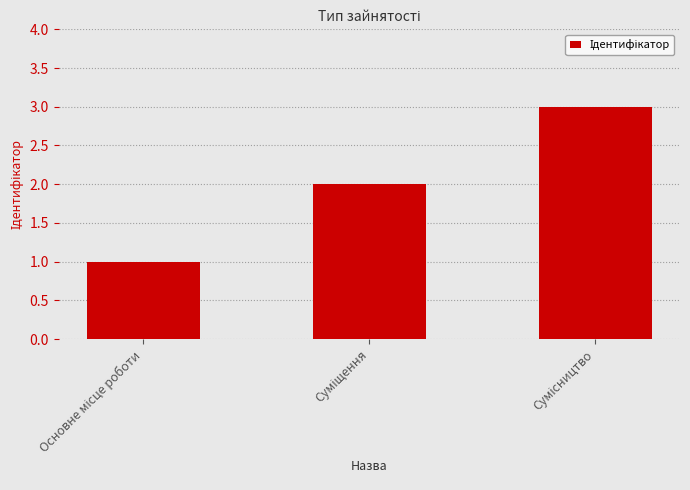

What is the sum of all values?

6